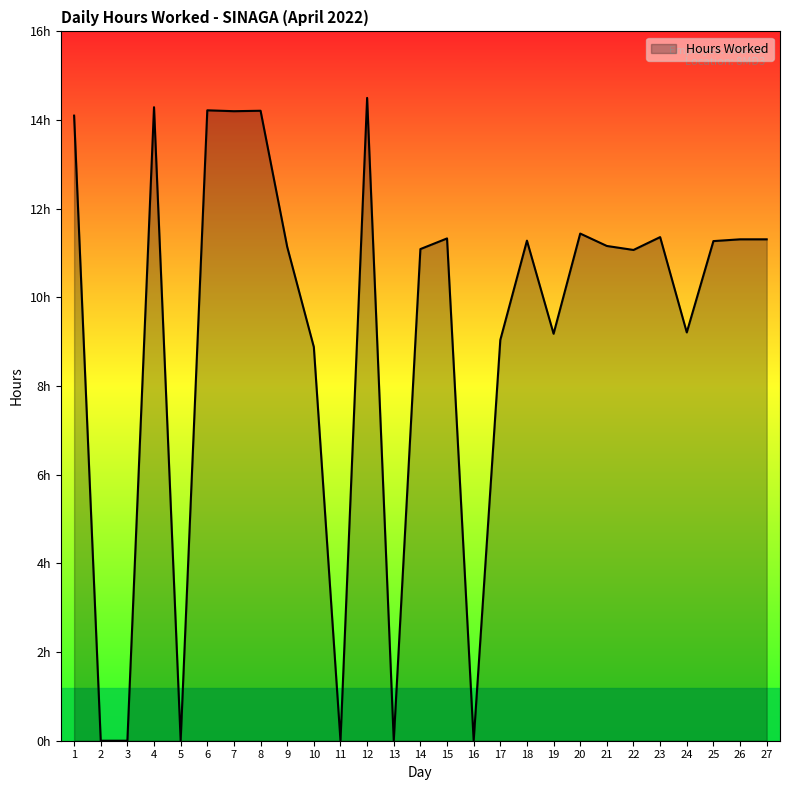

What is the value of the 14th point from the left?

11.1